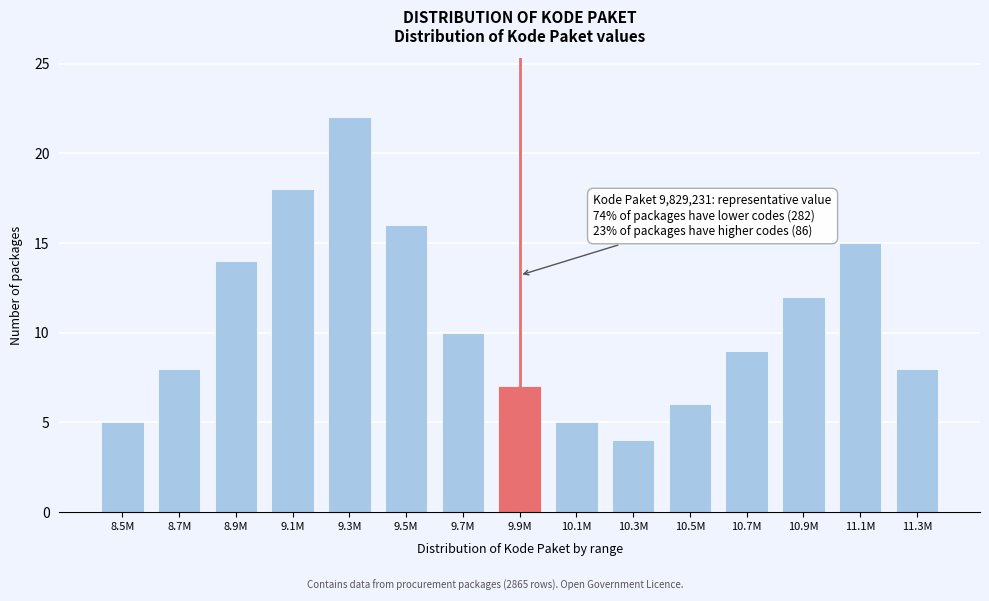

Reading right to left, what are all the values shown in this chart?

11.3M=8	11.1M=15	10.9M=12	10.7M=9	10.5M=6	10.3M=4	10.1M=5	9.9M=7	9.7M=10	9.5M=16	9.3M=22	9.1M=18	8.9M=14	8.7M=8	8.5M=5